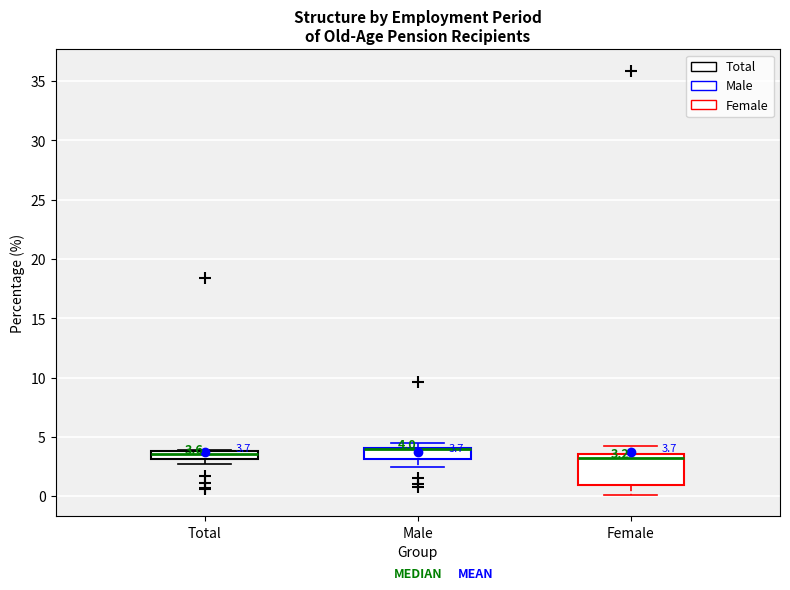

Which box is the tallest, from its lower edge to its upper edge?

Female